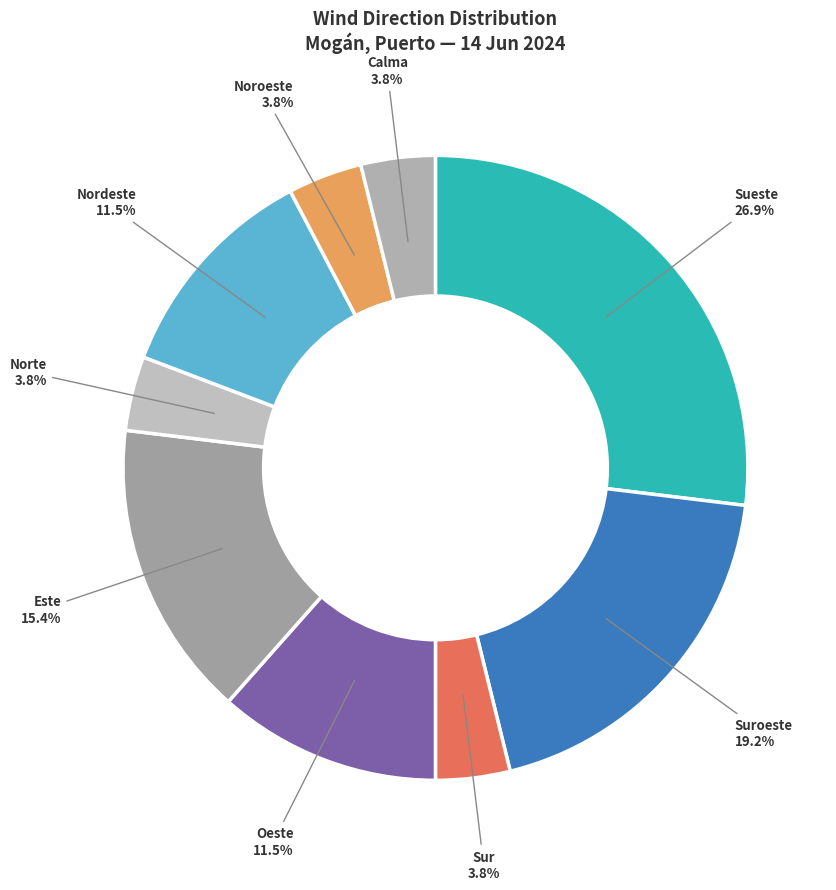

Is it true that Oeste is 1% of the pie?

False